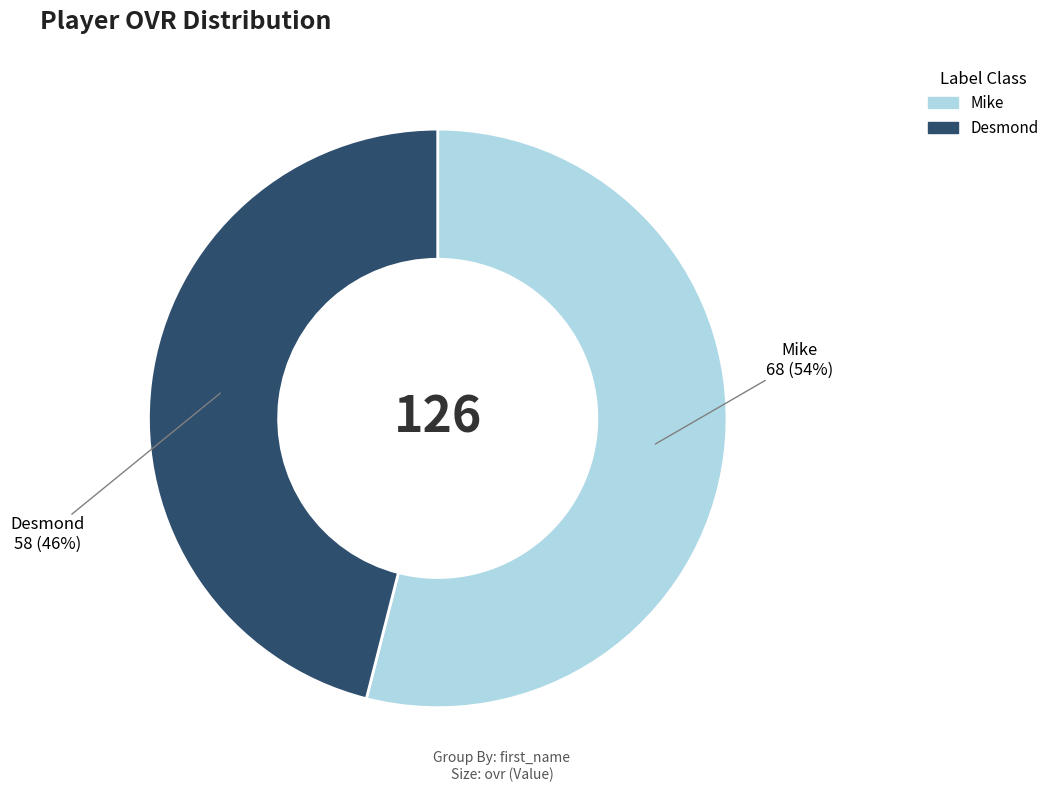

Rank the categories by value from highest to lowest.

Mike, Desmond